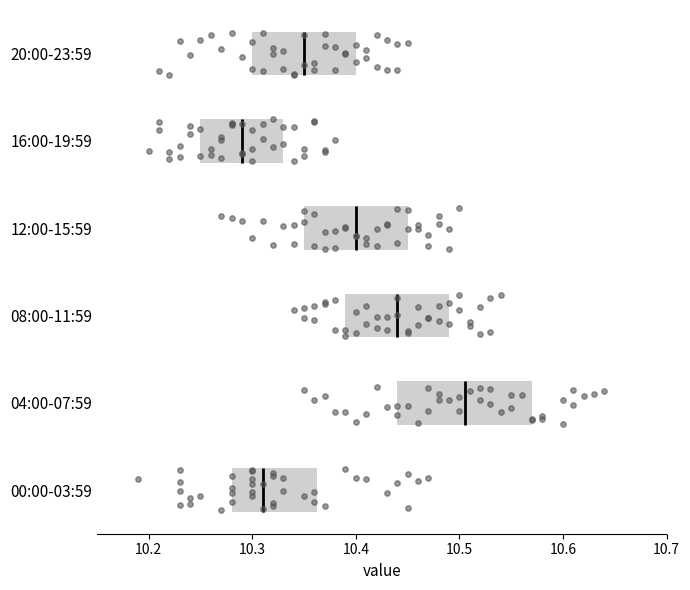

Which box has the furthest to the left median line?

16:00-19:59